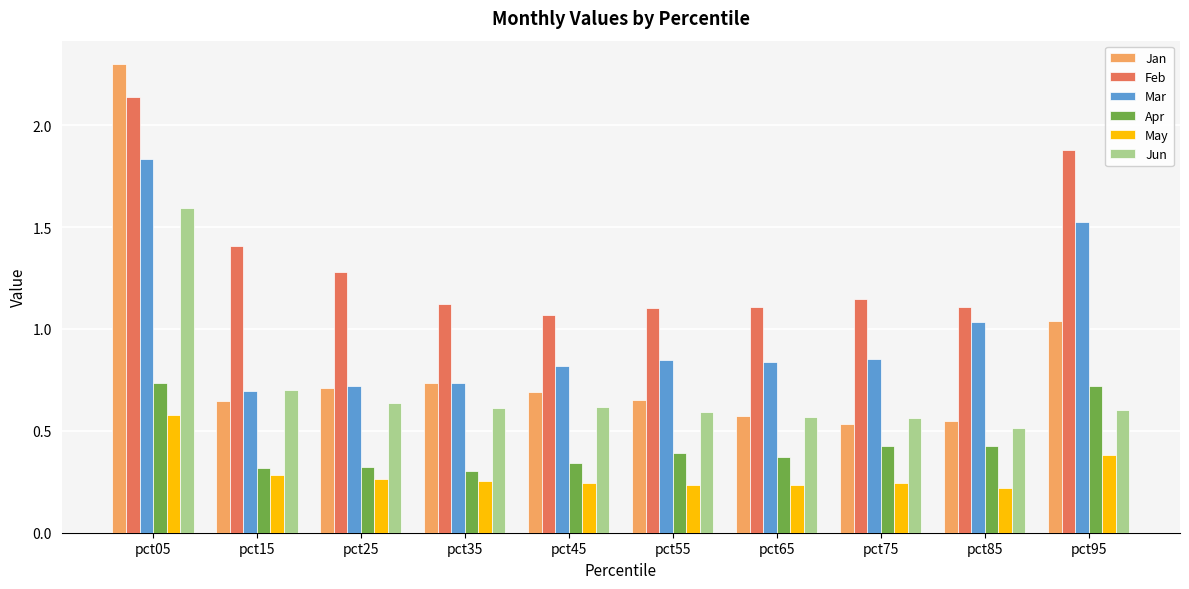

How many distinct data groups are displayed?

6